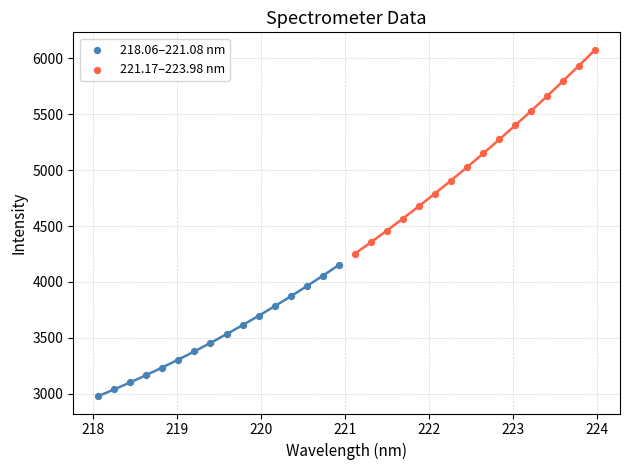

Which series has the widest spread of Y values?

221.17–223.98 nm